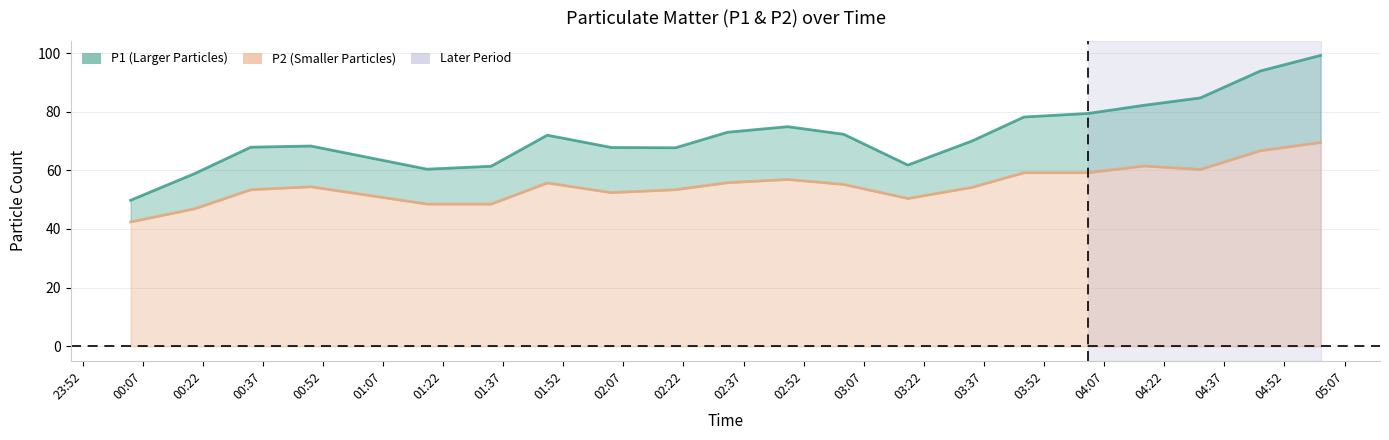

What is the approximate value of P1 at 00:20?

58.9